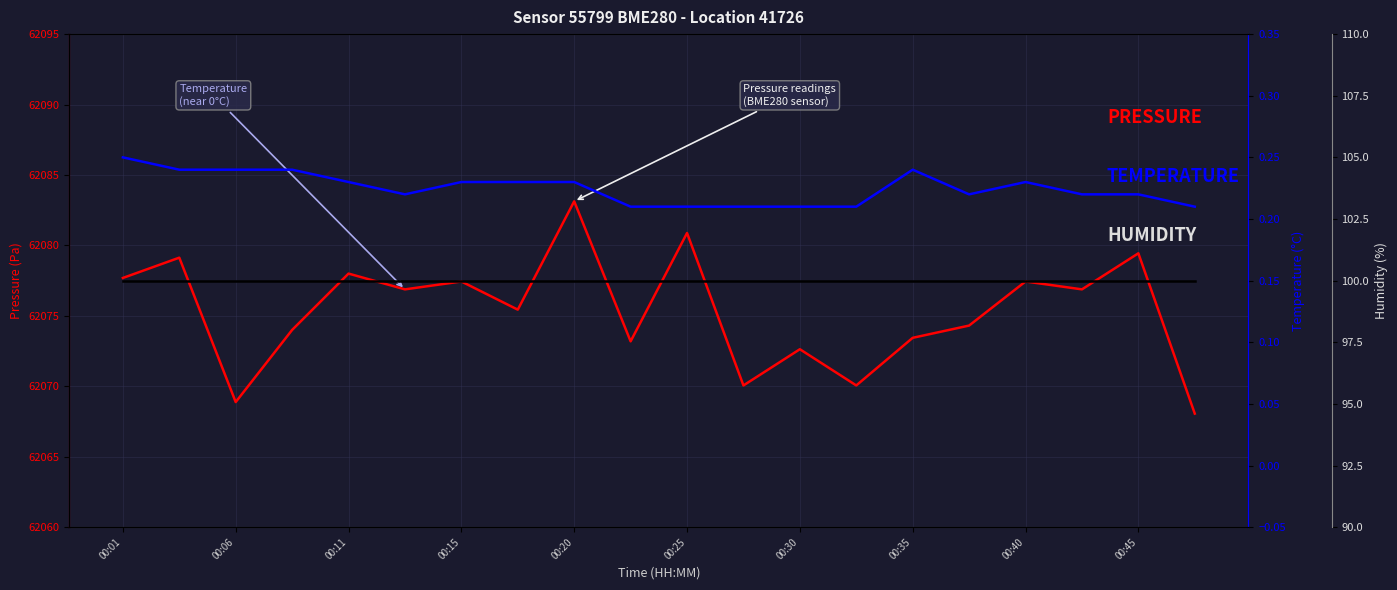

Rank the series at 15 from lowest to highest value.

temperature, humidity, pressure